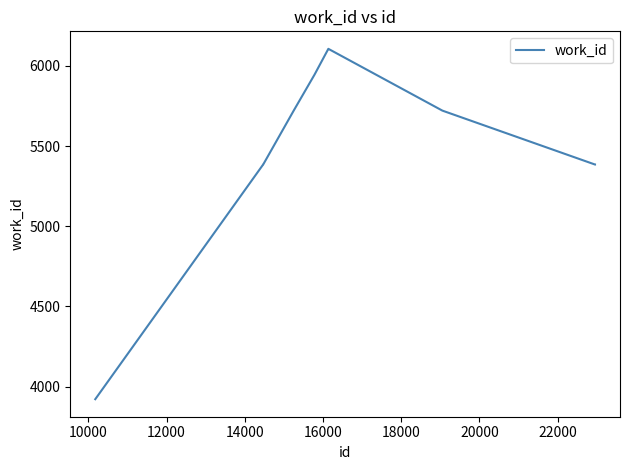

What is the minimum value shown in the chart?

3922